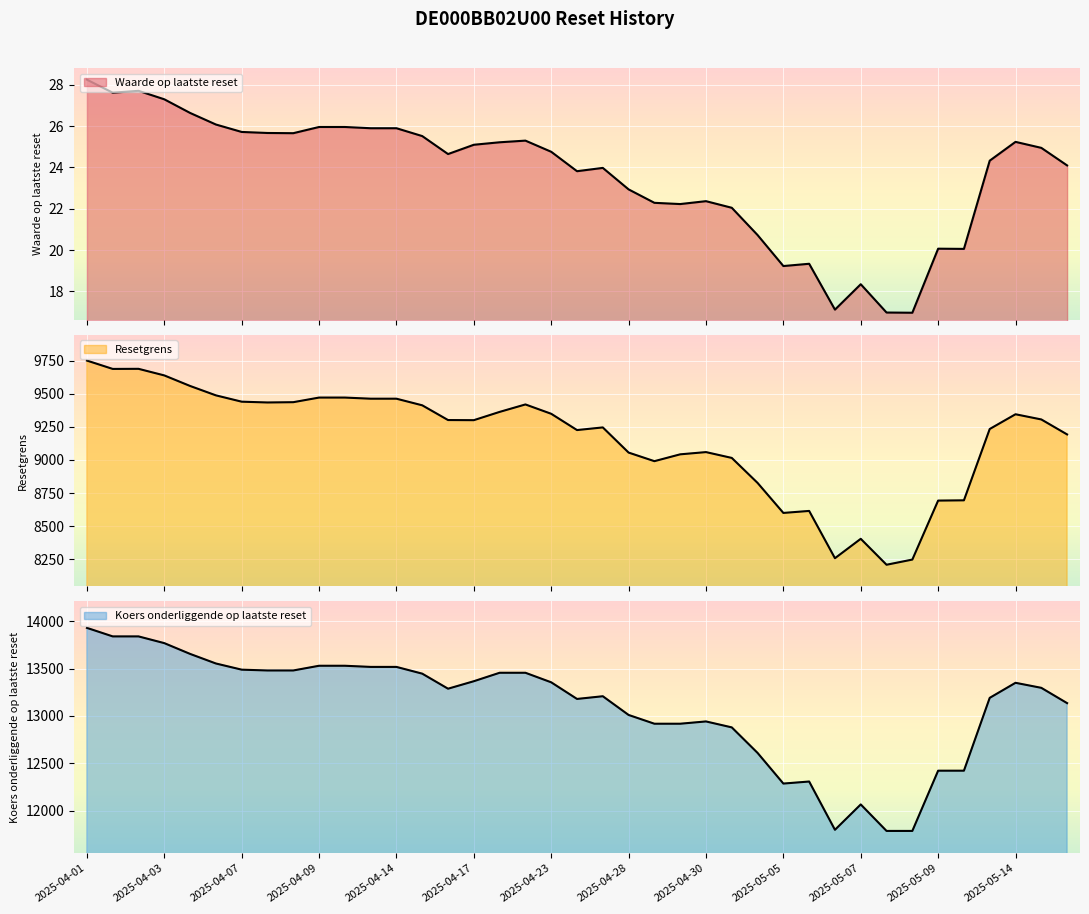

Rank the series by their maximum value, from lowest to highest.

Waarde op laatste reset, Resetgrens, Koers onderliggende op laatste reset